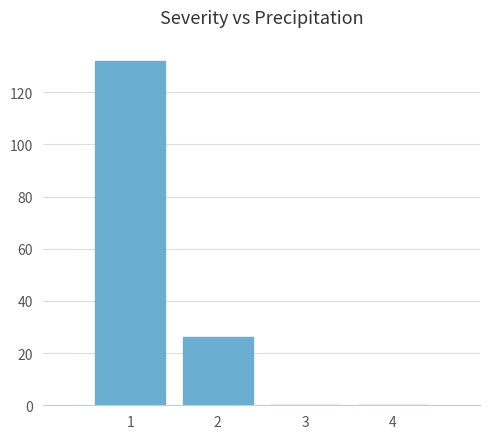

Reading right to left, extract all data points from this chart.

4=0	3=0	2=26	1=132